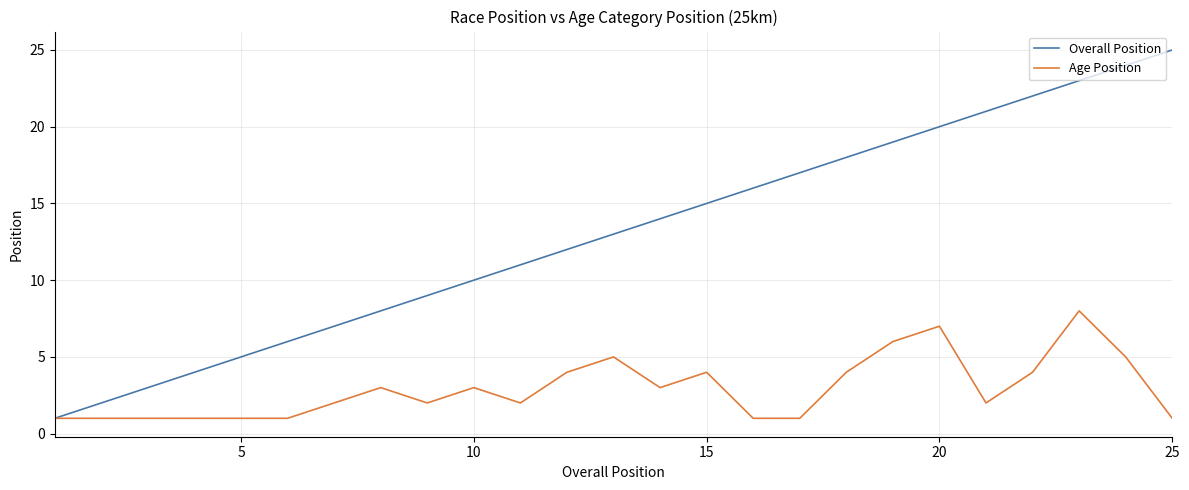

What is the highest value of the Overall Position series?

25